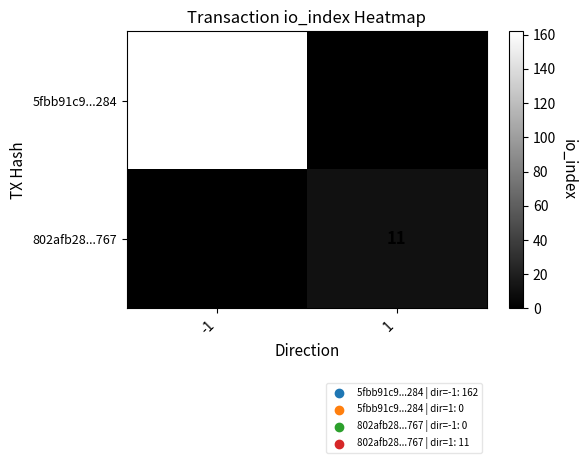

Is the value of 802afb28...767 at 1 greater than the value of 5fbb91c9...284 at -1?

No